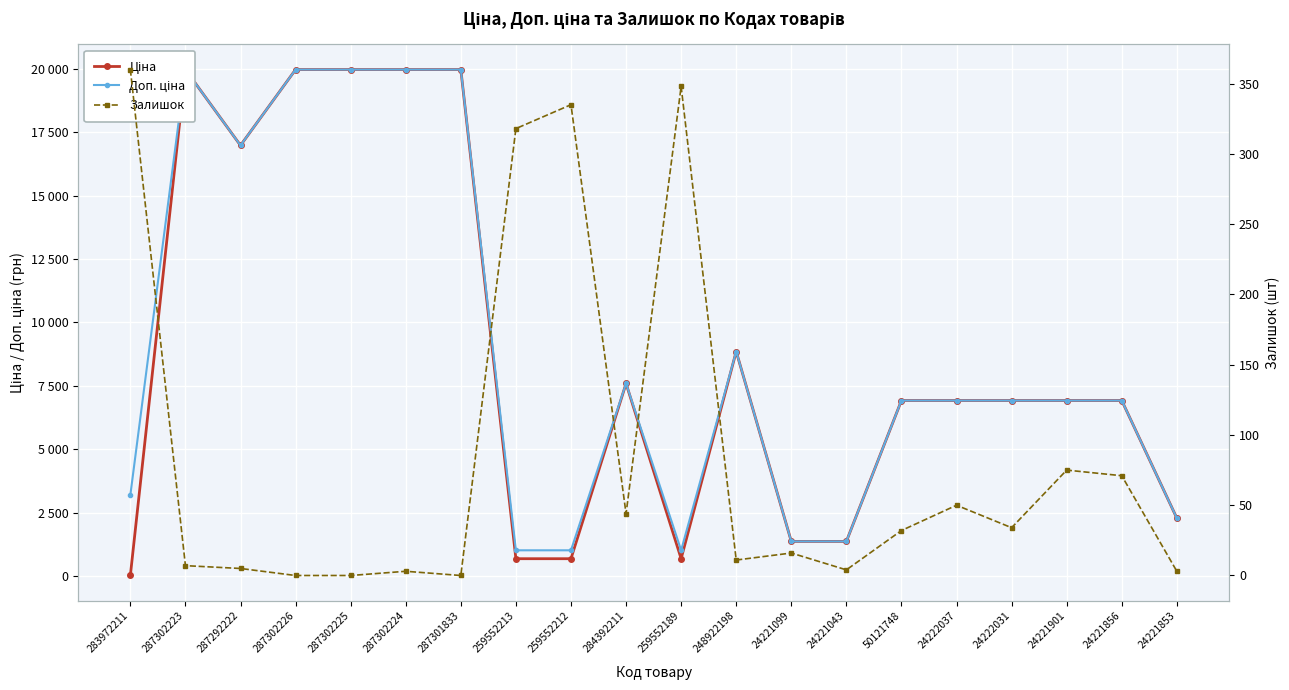

Which category has the highest value across all series?

287302223